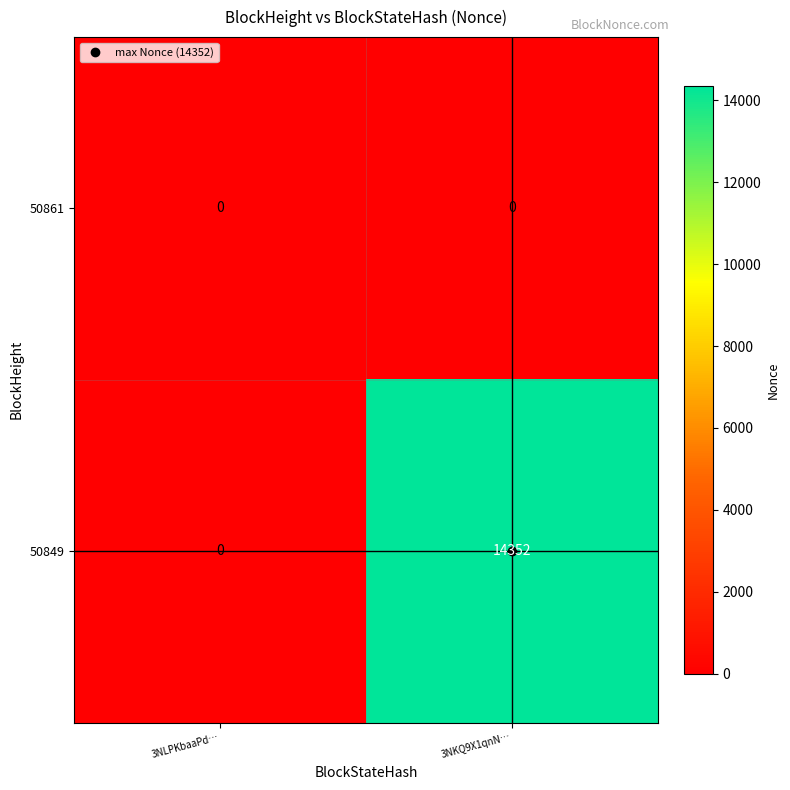

At which category is the sum across all series the highest?

3NKQ9X1qnN…